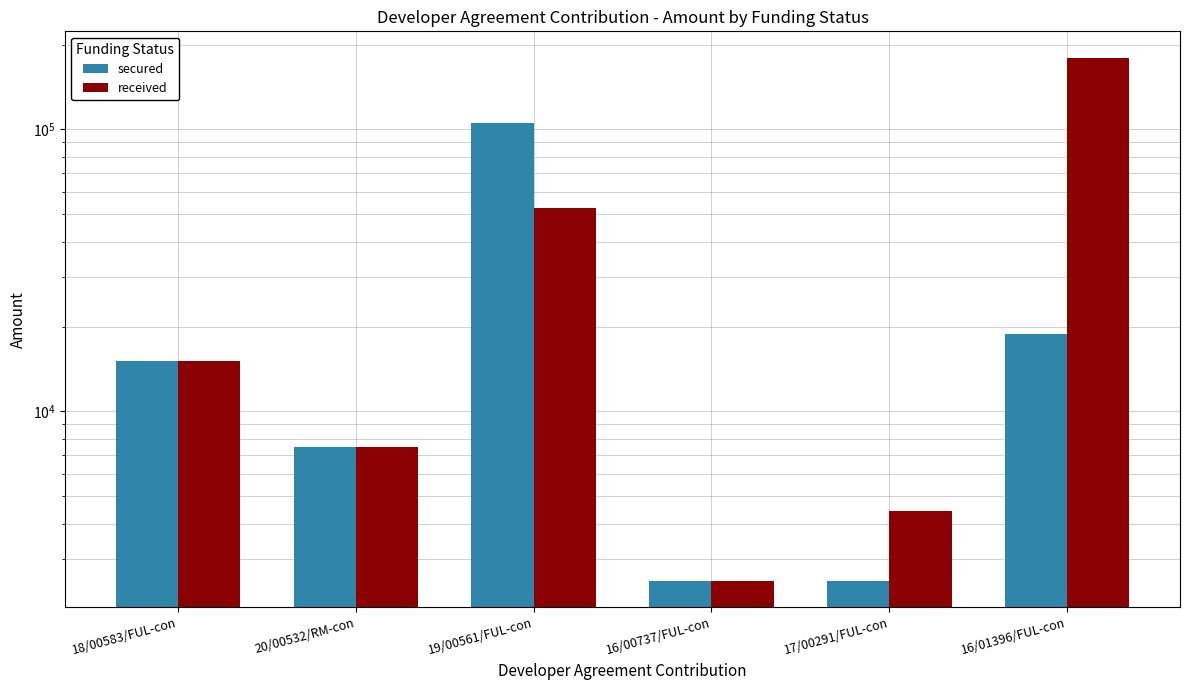

Where does the secured series first go above 15055?

18/00583/FUL-con